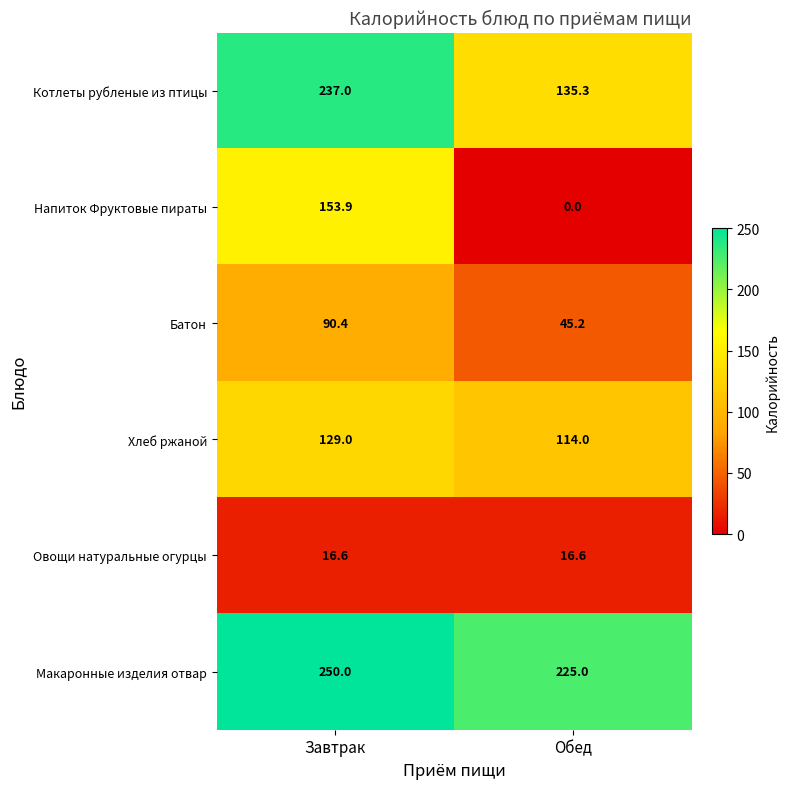

What is the difference between the highest and lowest values at Обед?

225.0